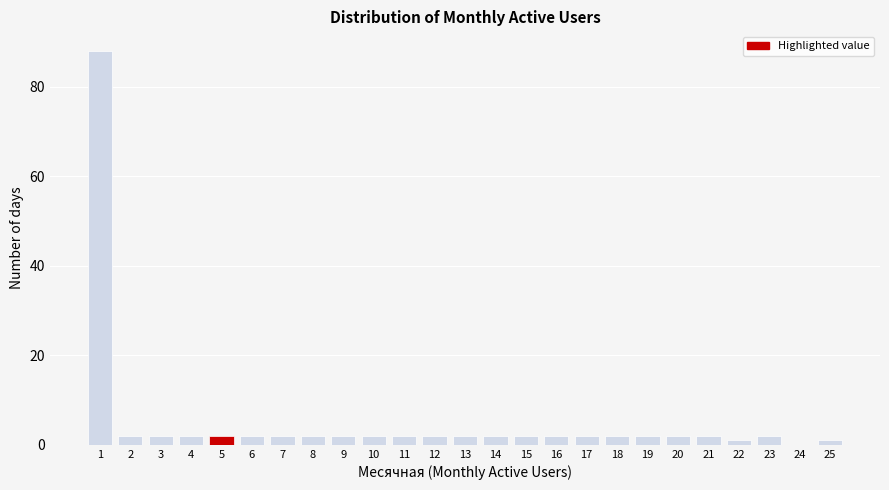

Reading left to right, transcribe this chart: for each bar, give the range it covers on the x-axis and its height. The values are not printed on the chart, so give them approximately, as read against the axis.

0.5 to 1.5: 88
1.5 to 2.5: 2
2.5 to 3.5: 2
3.5 to 4.5: 2
4.5 to 5.5: 2
5.5 to 6.5: 2
6.5 to 7.5: 2
7.5 to 8.5: 2
8.5 to 9.5: 2
9.5 to 10.5: 2
10.5 to 11.5: 2
11.5 to 12.5: 2
12.5 to 13.5: 2
13.5 to 14.5: 2
14.5 to 15.5: 2
15.5 to 16.5: 2
16.5 to 17.5: 2
17.5 to 18.5: 2
18.5 to 19.5: 2
19.5 to 20.5: 2
20.5 to 21.5: 2
21.5 to 22.5: under 2
22.5 to 23.5: 2
23.5 to 24.5: 0
24.5 to 25.5: under 2